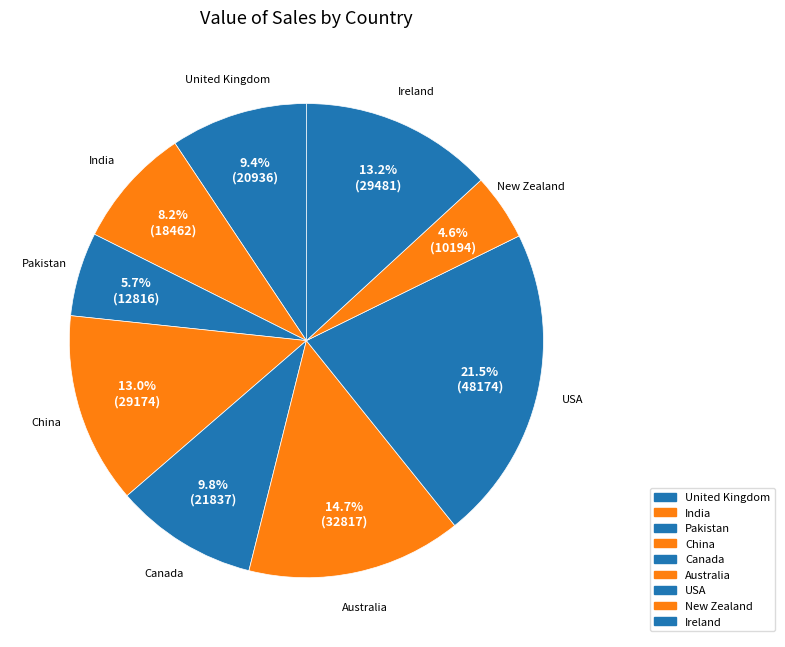

Count the number of slices in the pie.

9